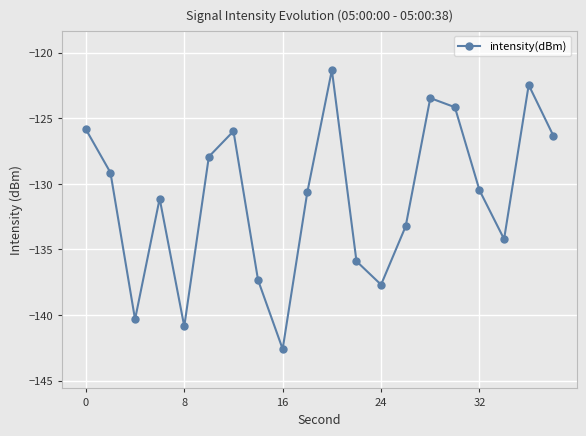

True or false: the data has more than 1 interior local peaks.

True